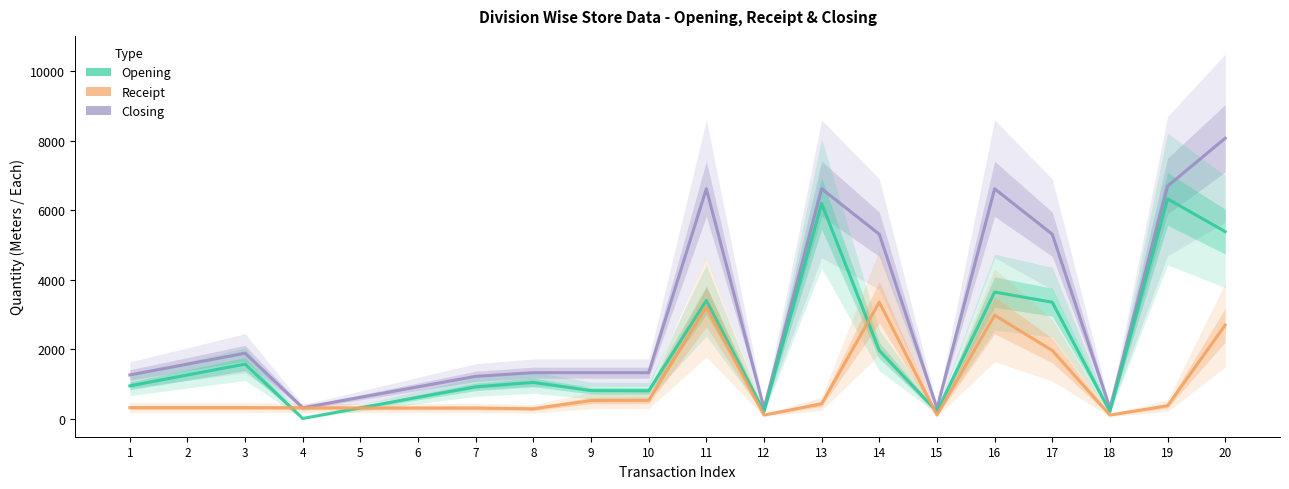

Read the Opening value at 14, to the nearest 100.

2000